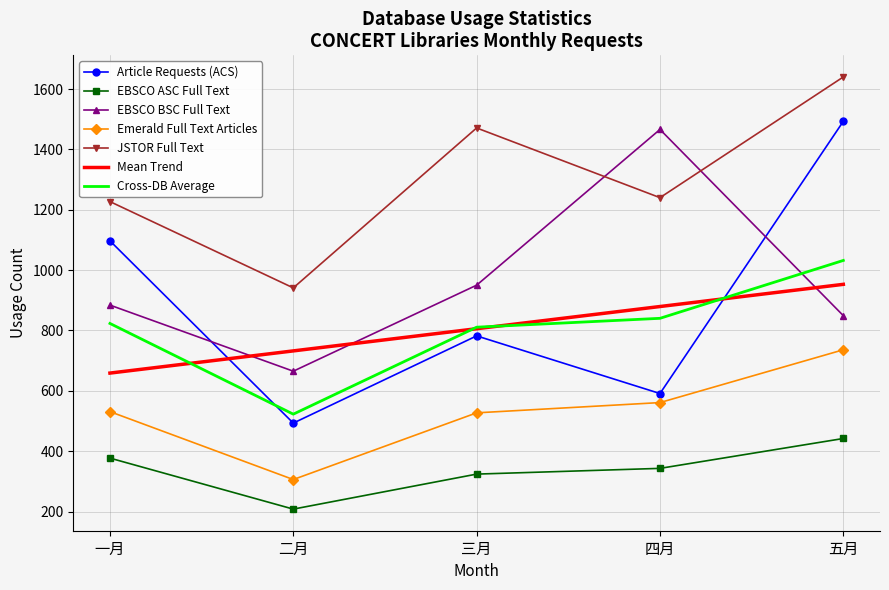

What is the spread (max minus min) of values at 三月?

1147.0